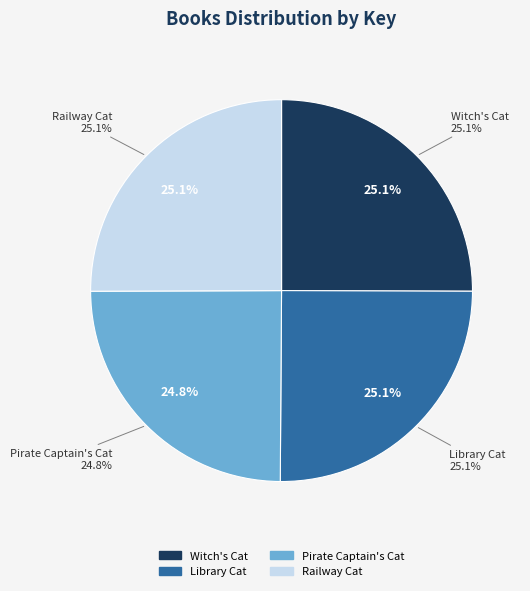

The Witch's Cat slice represents 25% of the pie. True or false?

True